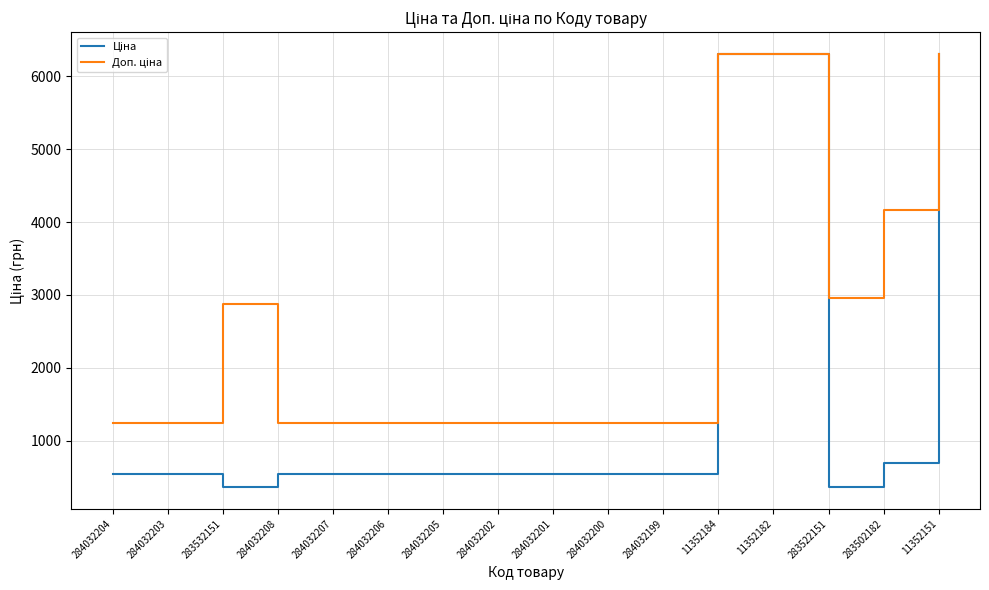

What is the total value across all series at 284032208?

1774.4